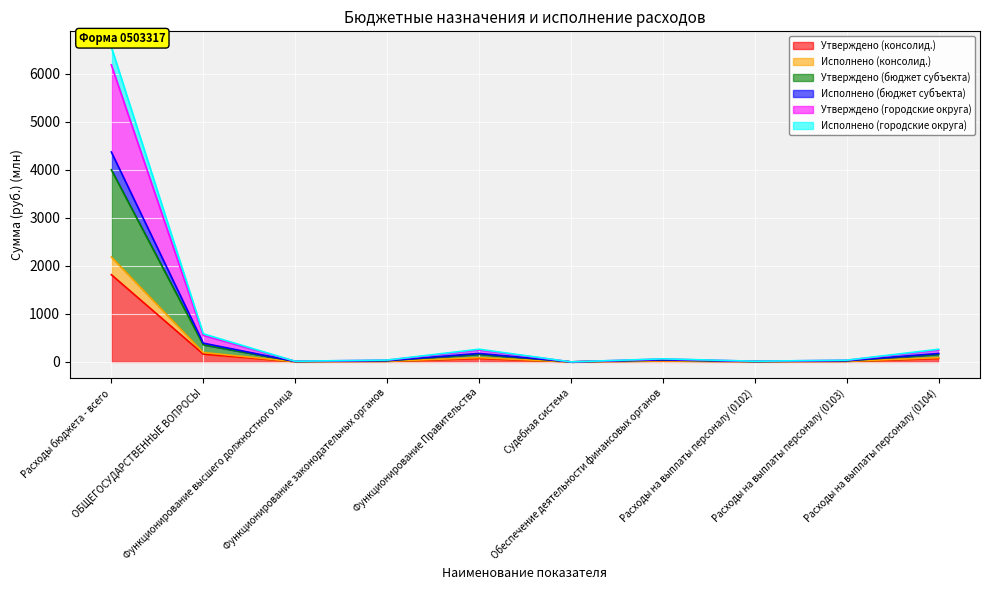

Which series changed the most between Функционирование высшего должностного лица and Расходы на выплаты персоналу (0102)?

Утверждено (консолид.)